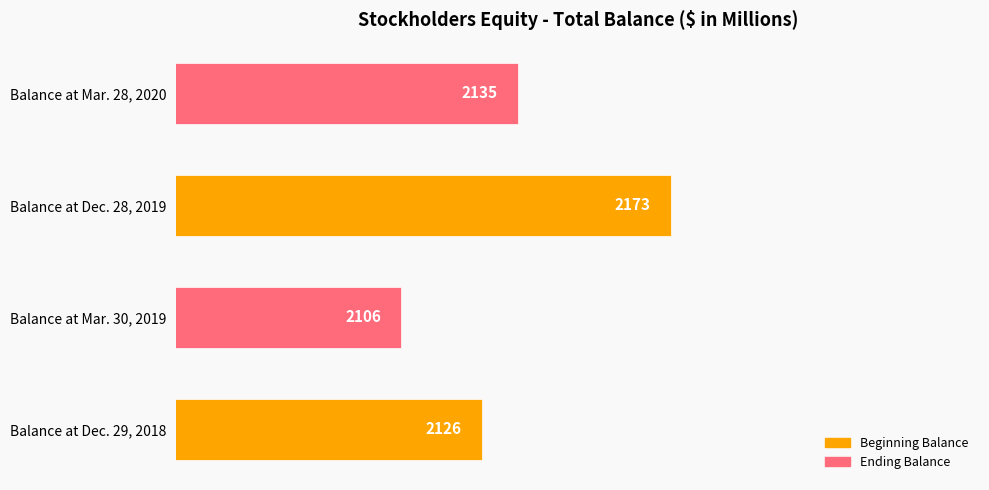

Rank the categories by value from lowest to highest.

Balance at Mar. 30, 2019, Balance at Dec. 29, 2018, Balance at Mar. 28, 2020, Balance at Dec. 28, 2019